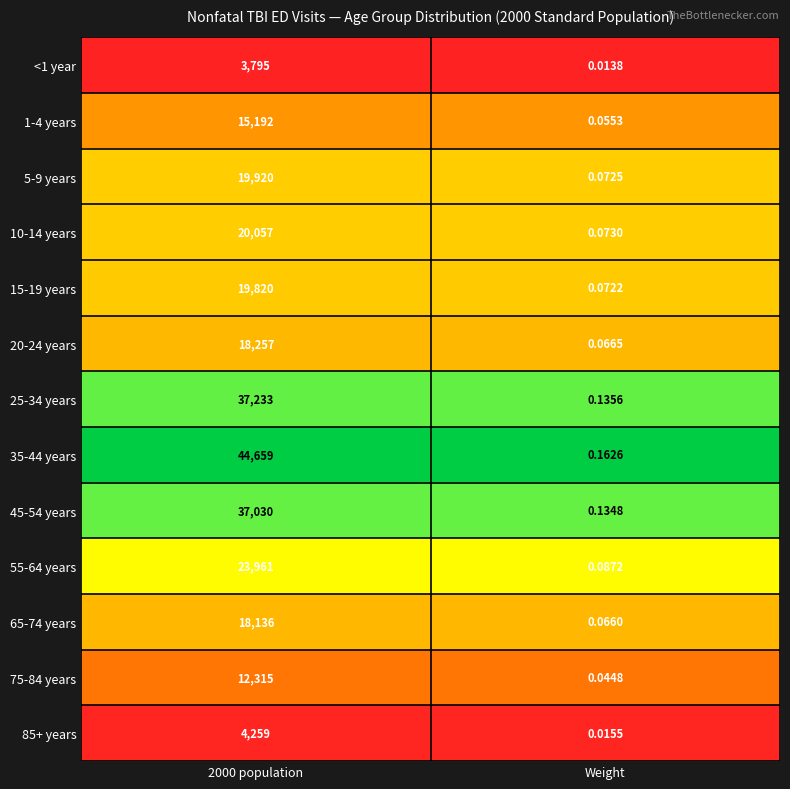

Is the value of 20-24 years at 2000 population greater than the value of 15-19 years at 2000 population?

No